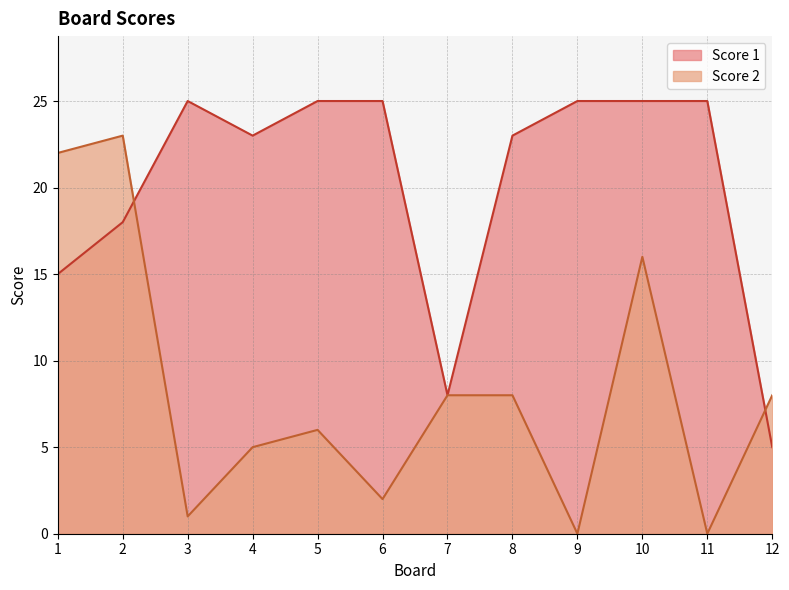

What is the average value of the Score 1 series?

20